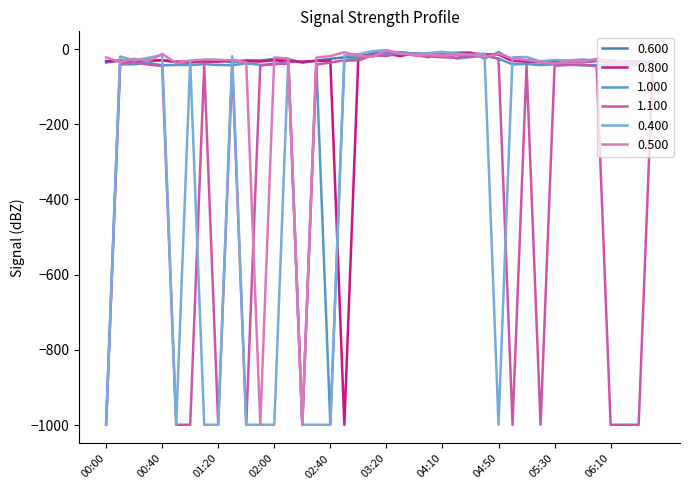

Reading left to right, list all the values displayed in this chart.

0.600: 00:00=-36.0	00:10=-29.4	00:20=-35.0	00:30=-30.3	00:40=-30.6	00:50=-35.0	01:00=-36.9	01:10=-29.0	01:20=-29.4	01:30=-35.6	01:40=-29.9	01:50=-30.6	02:00=-26.6	02:10=-27.1	02:20=-36.4	02:30=-31.0	02:40=-26.1	02:50=-22.0	03:00=-22.5	03:10=-12.8	03:20=-8.6	03:30=-8.5	03:40=-12.4	04:00=-12.7	04:10=-11.1	04:20=-9.8	04:30=-9.3	04:40=-25.2	04:50=-8.6	05:00=-28.9	05:10=-33.8	05:20=-35.7	05:30=-36.2	05:40=-34.3	05:50=-34.8	06:00=-30.1	06:10=-34.5	06:20=-36.4	06:30=-37.8	06:40=-37.8
0.800: 00:00=-31.9	00:10=-32.4	00:20=-33.8	00:30=-31.9	00:40=-29.2	00:50=-33.7	01:00=-33.2	01:10=-33.3	01:20=-33.7	01:30=-30.6	01:40=-32.7	01:50=-33.2	02:00=-29.9	02:10=-33.2	02:20=-33.4	02:30=-31.5	02:40=-31.1	02:50=-999.0	03:00=-19.5	03:10=-13.4	03:20=-12.9	03:30=-18.8	03:40=-11.4	04:00=-15.4	04:10=-12.9	04:20=-13.3	04:30=-11.5	04:40=-14.1	04:50=-14.6	05:00=-32.0	05:10=-32.9	05:20=-32.4	05:30=-31.8	05:40=-32.6	05:50=-32.5	06:00=-32.2	06:10=-33.1	06:20=-33.0	06:30=-33.0	06:40=-32.6
1.000: 00:00=-999.0	00:10=-41.1	00:20=-40.6	00:30=-36.8	00:40=-43.3	00:50=-42.4	01:00=-42.3	01:10=-40.1	01:20=-42.4	01:30=-43.0	01:40=-38.1	01:50=-41.9	02:00=-41.4	02:10=-34.6	02:20=-999.0	02:30=-38.2	02:40=-999.0	02:50=-32.8	03:00=-22.2	03:10=-15.7	03:20=-12.3	03:30=-9.0	03:40=-14.4	04:00=-22.0	04:10=-9.8	04:20=-25.3	04:30=-21.6	04:40=-17.9	04:50=-25.6	05:00=-40.8	05:10=-39.8	05:20=-42.7	05:30=-40.6	05:40=-41.5	05:50=-43.8	06:00=-42.6	06:10=-41.2	06:20=-43.0	06:30=-42.1	06:40=-41.5
1.100: 00:00=-999.0	00:10=-39.2	00:20=-35.2	00:30=-41.2	00:40=-45.2	00:50=-999.0	01:00=-999.0	01:10=-43.5	01:20=-999.0	01:30=-44.7	01:40=-999.0	01:50=-44.3	02:00=-38.8	02:10=-39.4	02:20=-999.0	02:30=-41.4	02:40=-35.9	02:50=-30.1	03:00=-30.4	03:10=-16.8	03:20=-18.9	03:30=-10.2	03:40=-16.9	04:00=-20.0	04:10=-21.9	04:20=-23.3	04:30=-18.1	04:40=-15.9	04:50=-25.9	05:00=-999.0	05:10=-44.6	05:20=-999.0	05:30=-44.9	05:40=-42.3	05:50=-41.1	06:00=-46.1	06:10=-999.0	06:20=-999.0	06:30=-999.0	06:40=-42.3
0.400: 00:00=-999.0	00:10=-20.0	00:20=-29.7	00:30=-23.7	00:40=-15.8	00:50=-999.0	01:00=-33.2	01:10=-999.0	01:20=-999.0	01:30=-19.1	01:40=-999.0	01:50=-999.0	02:00=-999.0	02:10=-27.3	02:20=-999.0	02:30=-999.0	02:40=-999.0	02:50=-16.5	03:00=-13.9	03:10=-5.8	03:20=-2.8	03:30=-13.4	03:40=-12.5	04:00=-10.8	04:10=-7.4	04:20=-12.1	04:30=-16.0	04:40=-12.1	04:50=-999.0	05:00=-22.3	05:10=-21.1	05:20=-33.4	05:30=-29.2	05:40=-30.3	05:50=-27.5	06:00=-30.2	06:10=-29.2	06:20=-33.2	06:30=-33.8	06:40=-30.3
0.500: 00:00=-22.3	00:10=-34.5	00:20=-26.0	00:30=-32.9	00:40=-13.1	00:50=-37.5	01:00=-30.7	01:10=-28.1	01:20=-28.9	01:30=-29.8	01:40=-35.2	01:50=-999.0	02:00=-22.4	02:10=-25.1	02:20=-999.0	02:30=-22.8	02:40=-18.7	02:50=-8.4	03:00=-18.0	03:10=-21.1	03:20=-3.2	03:30=-11.6	03:40=-16.2	04:00=-16.1	04:10=-17.4	04:20=-15.6	04:30=-14.7	04:40=-21.6	04:50=-12.1	05:00=-25.7	05:10=-29.0	05:20=-34.4	05:30=-38.3	05:40=-32.7	05:50=-33.6	06:00=-26.3	06:10=-33.0	06:20=-37.3	06:30=-39.8	06:40=-38.3